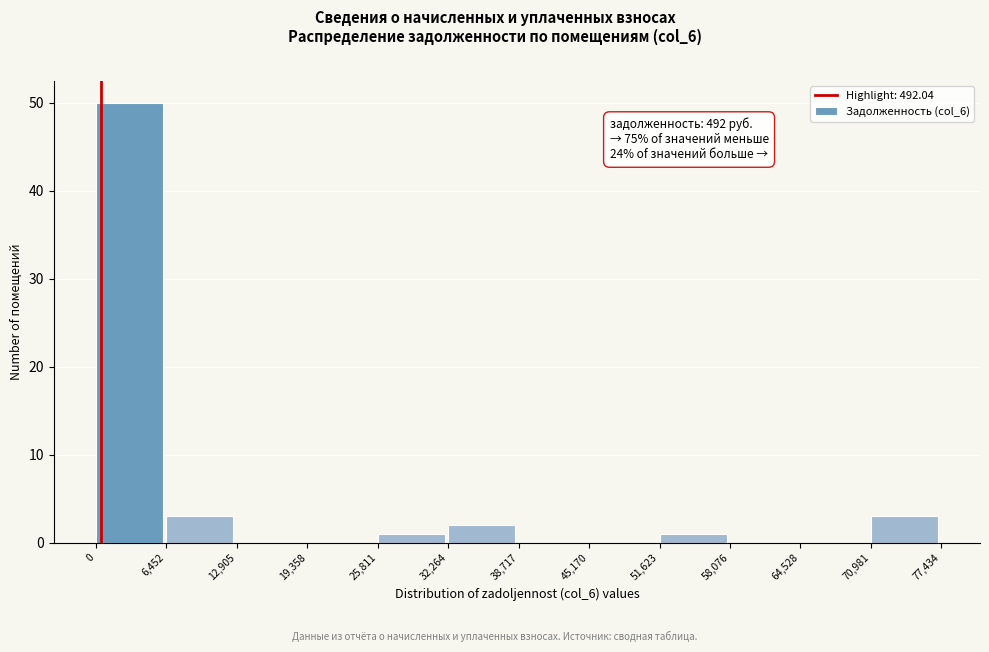

Which range on the x-axis has the tallest bar?

0 to 6,452